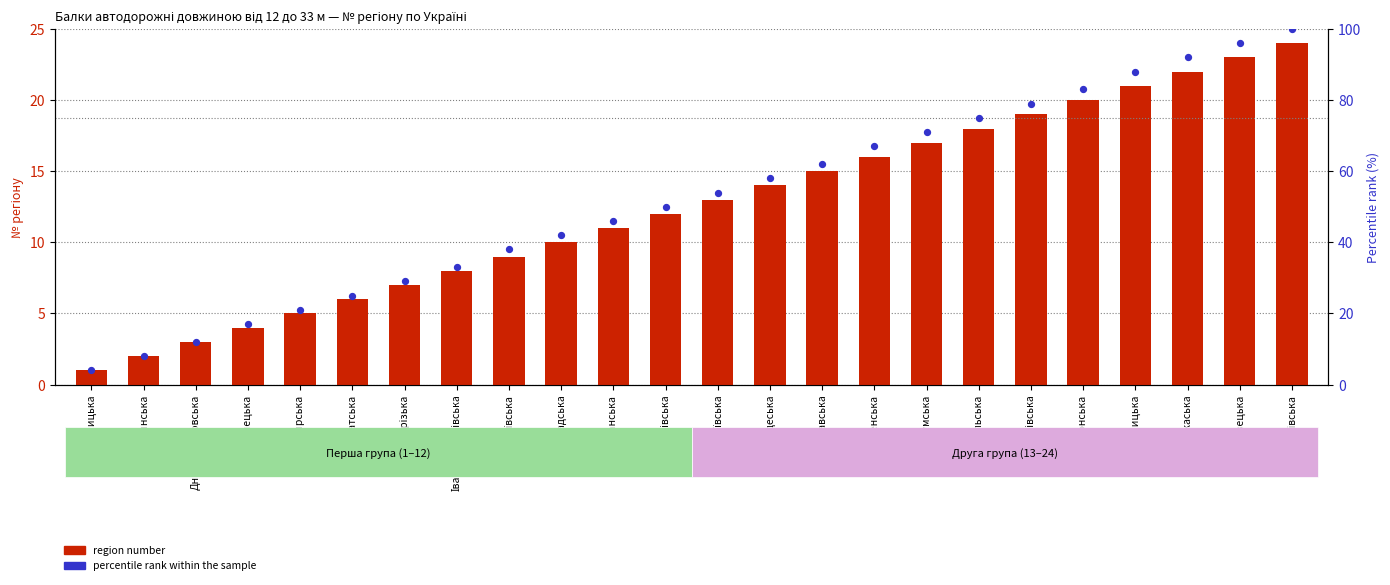

What is the total value across all series at Черкаська?

114